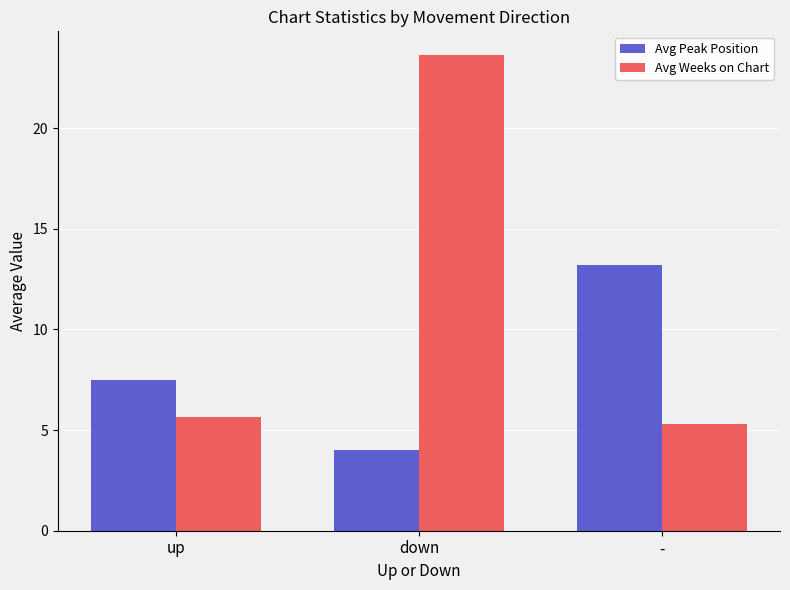

What is the label of the 2nd bar from the left?

down